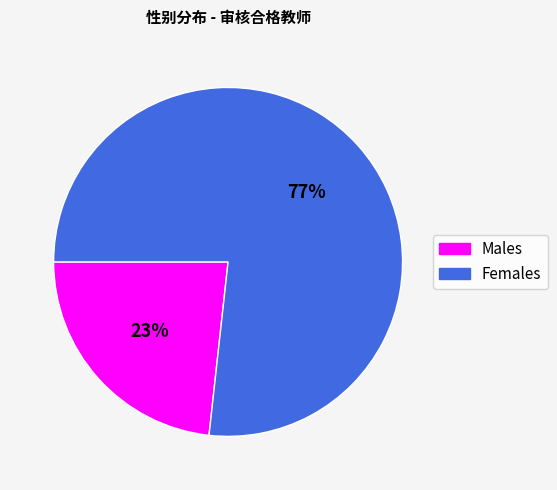

Is there a majority slice in this chart?

Yes